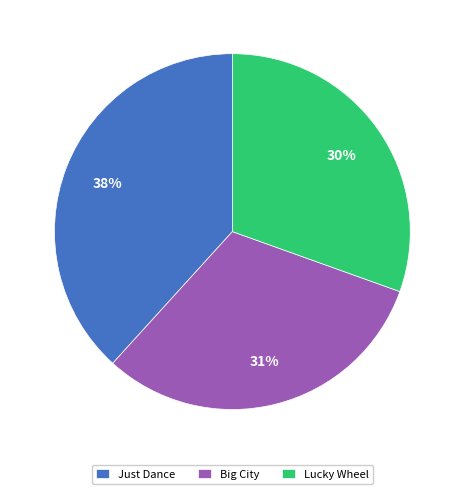

Rank the categories by value from highest to lowest.

Just Dance, Big City, Lucky Wheel